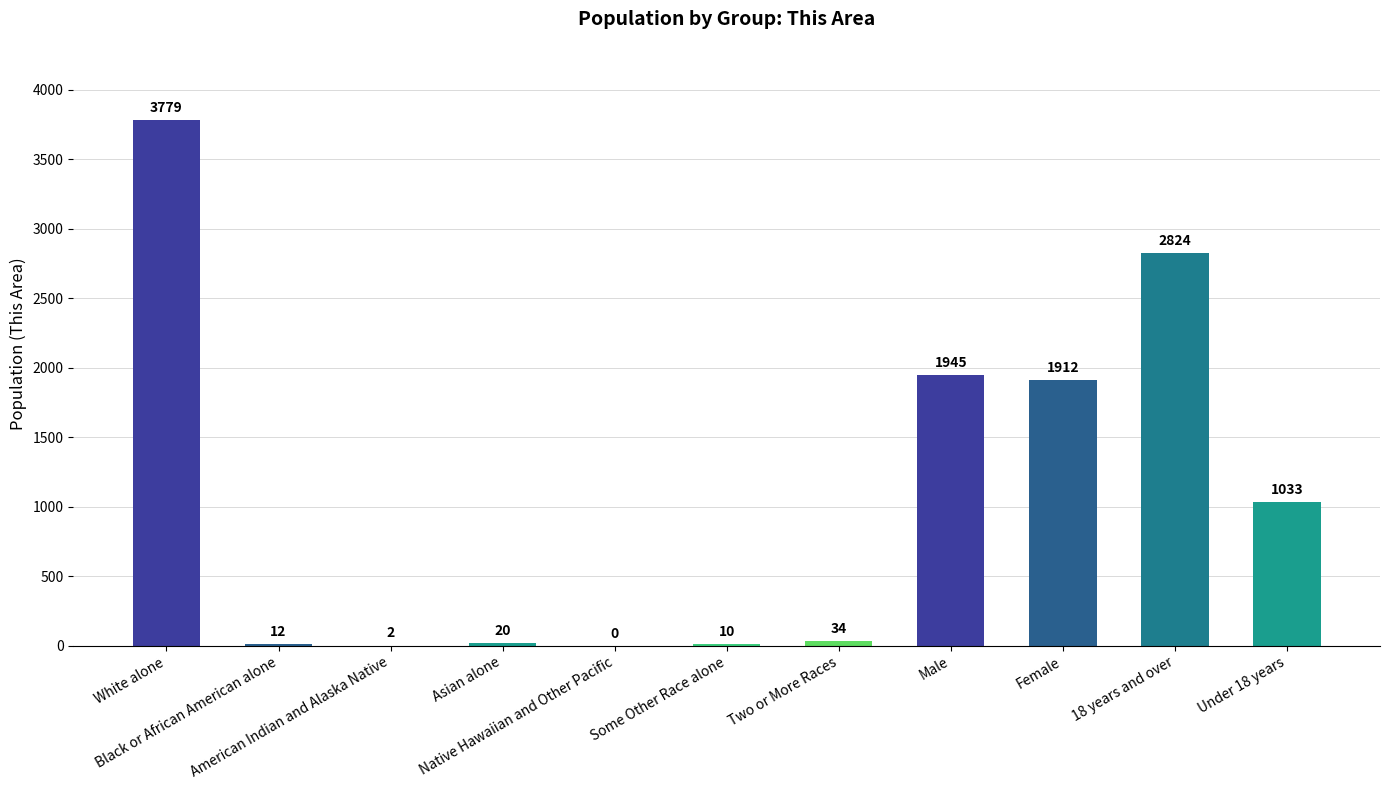

What is the sum of all values?

11571